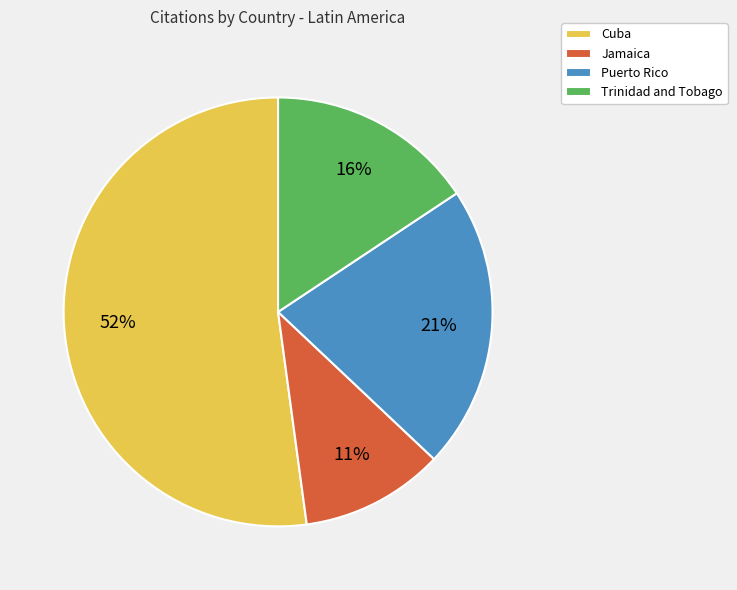

To the nearest percent, what is the average slice percentage?

25%